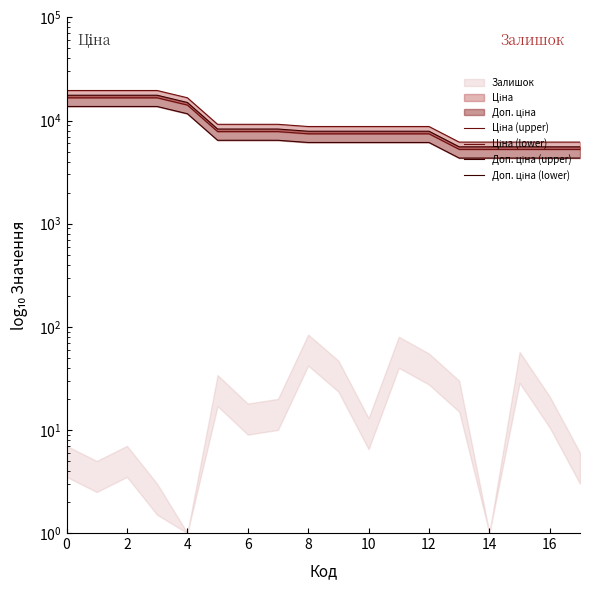

True or false: Доп. ціна (lower) has more than 2 points higher than both neighbors.

False